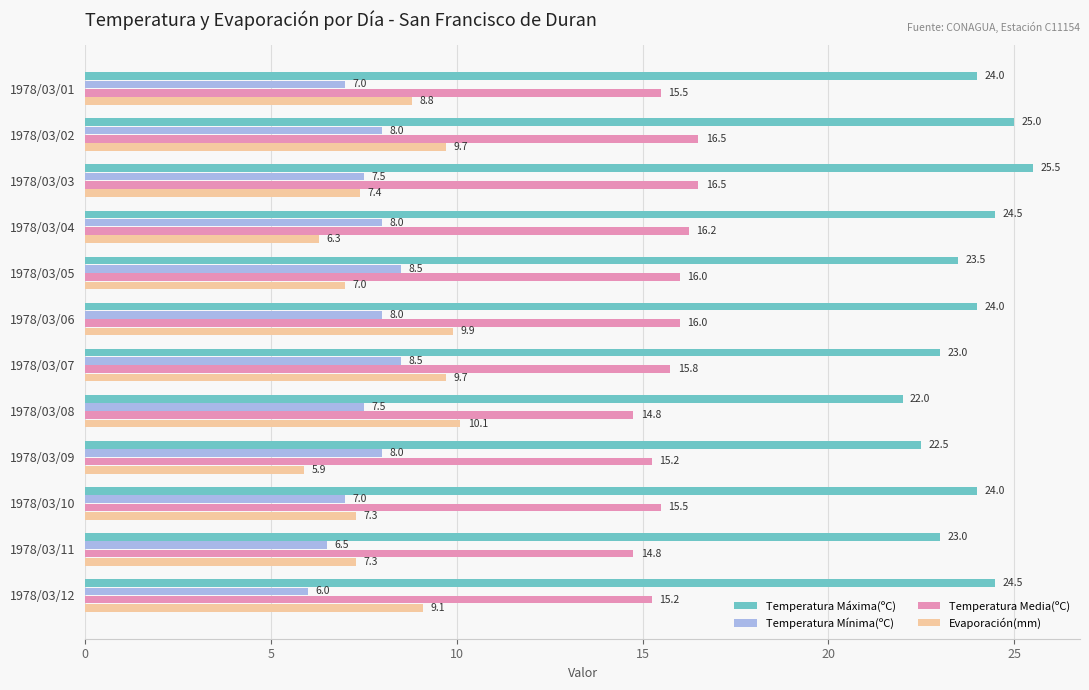

How many data points in Temperatura Máxima(ºC) are less than 24?

5